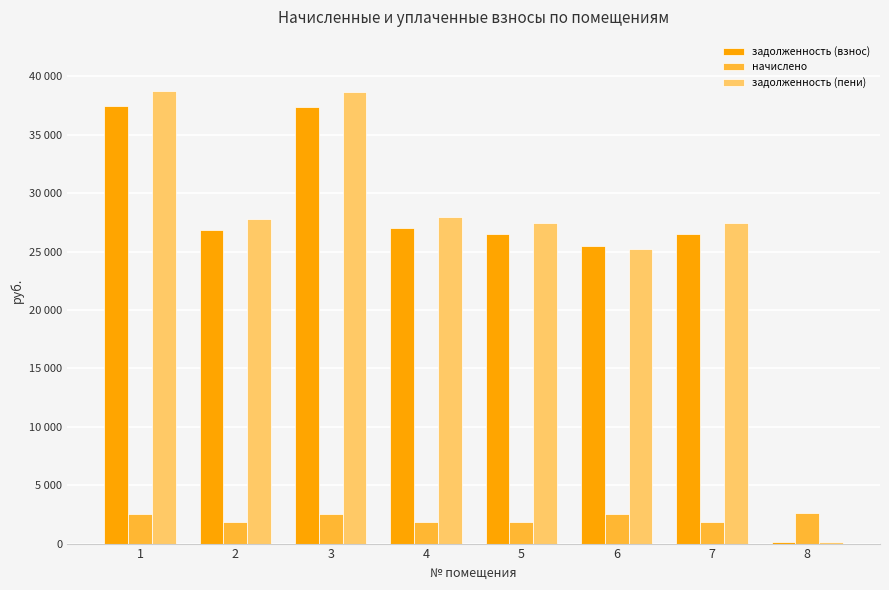

Does the chart contain stacked bars?

No